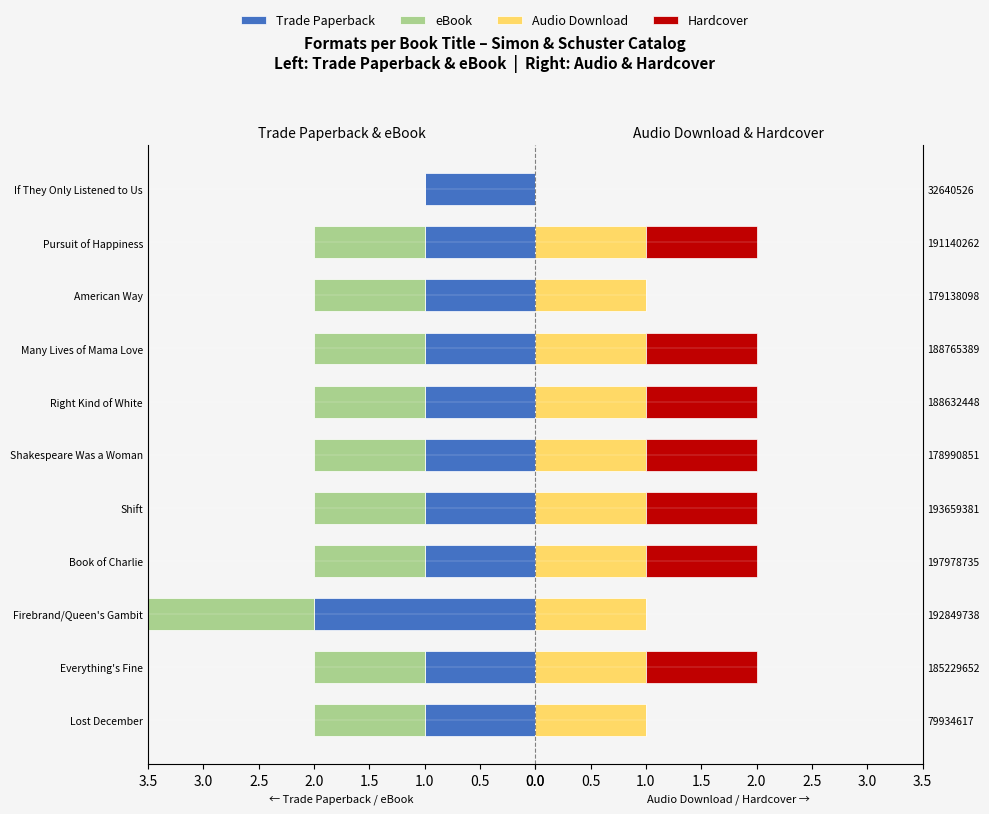

What is the difference between the maximum and second lowest values in the Hardcover series?

1